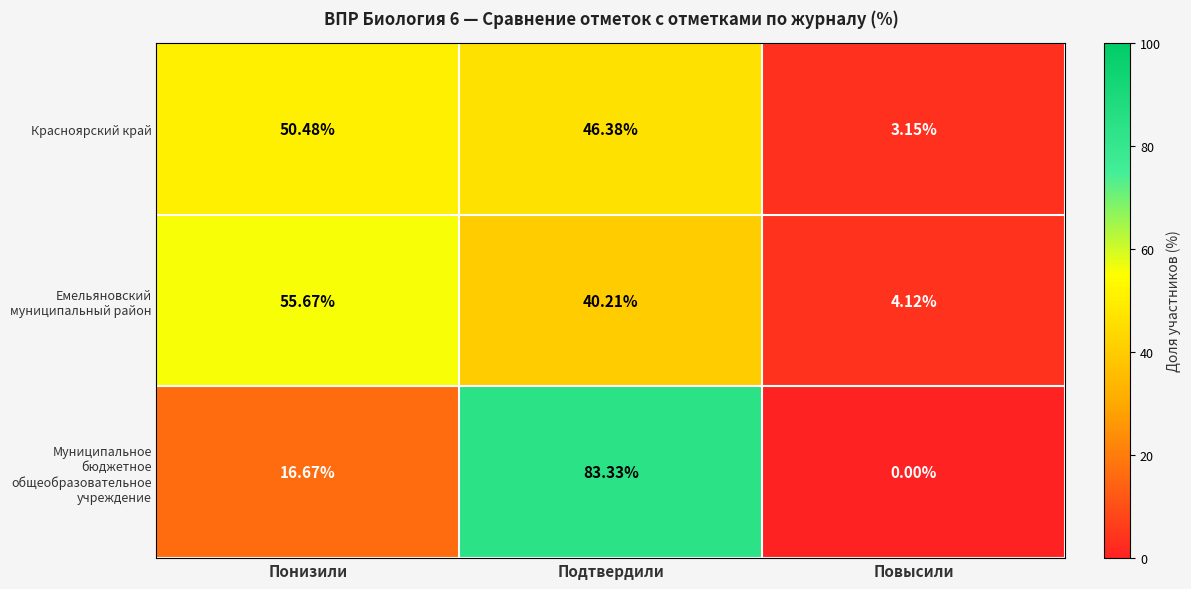

At which category is the sum across all series the highest?

Подтвердили